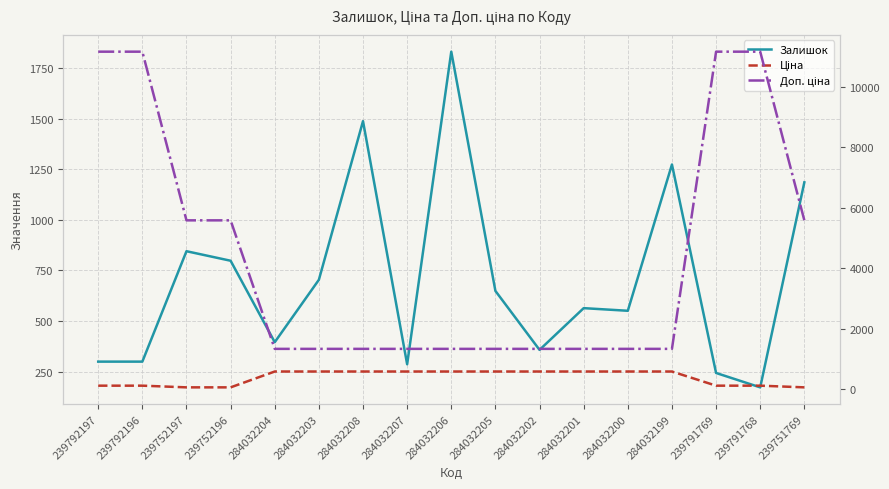

The value of Доп. ціна at 284032202 is 1330.3. True or false?

True